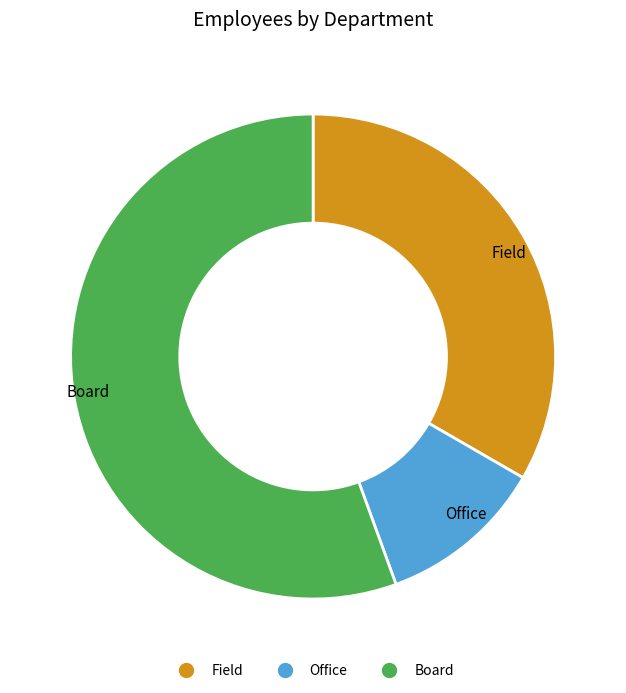

Does any single category account for the majority?

Yes